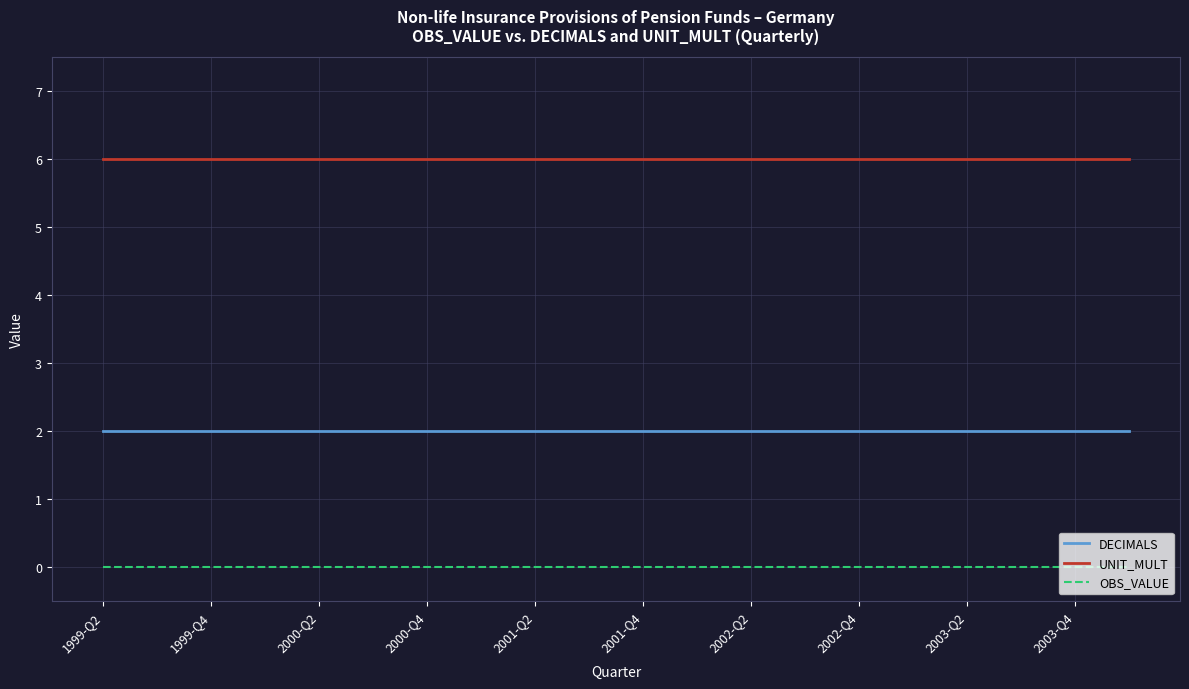

What is the greatest value displayed?

6